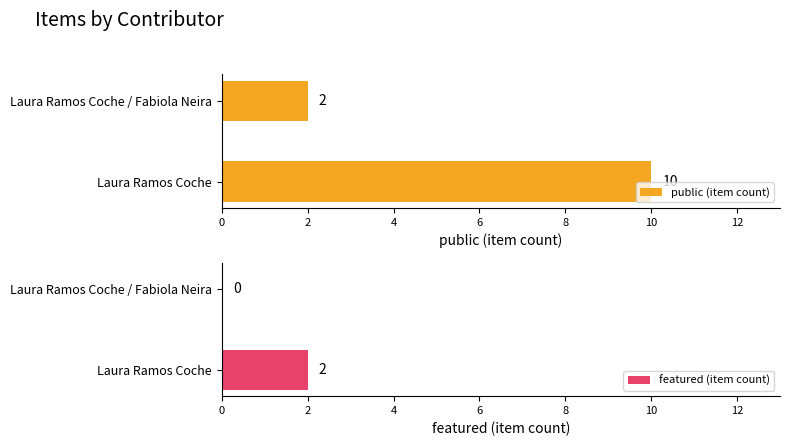

Reading left to right, what are all the values shown in this chart?

public (item count): 10	2
featured (item count): 2	0